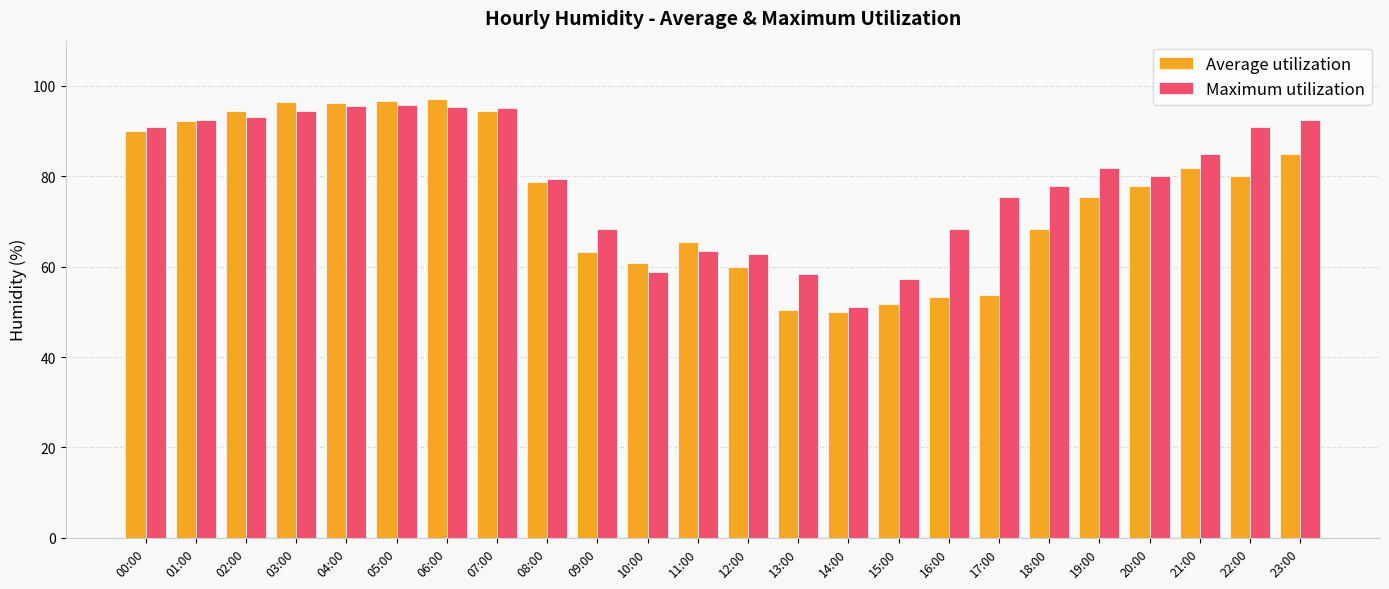

The value of Average utilization at 15:00 is 51.7. True or false?

True